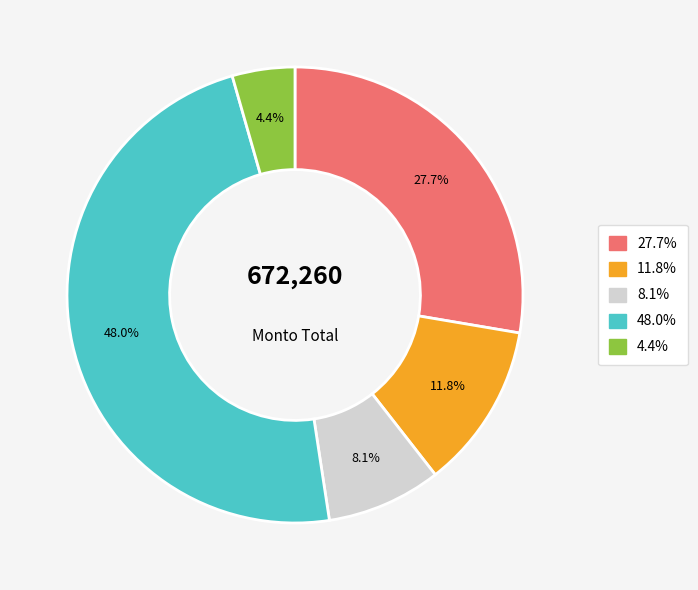

Is there a majority slice in this chart?

No